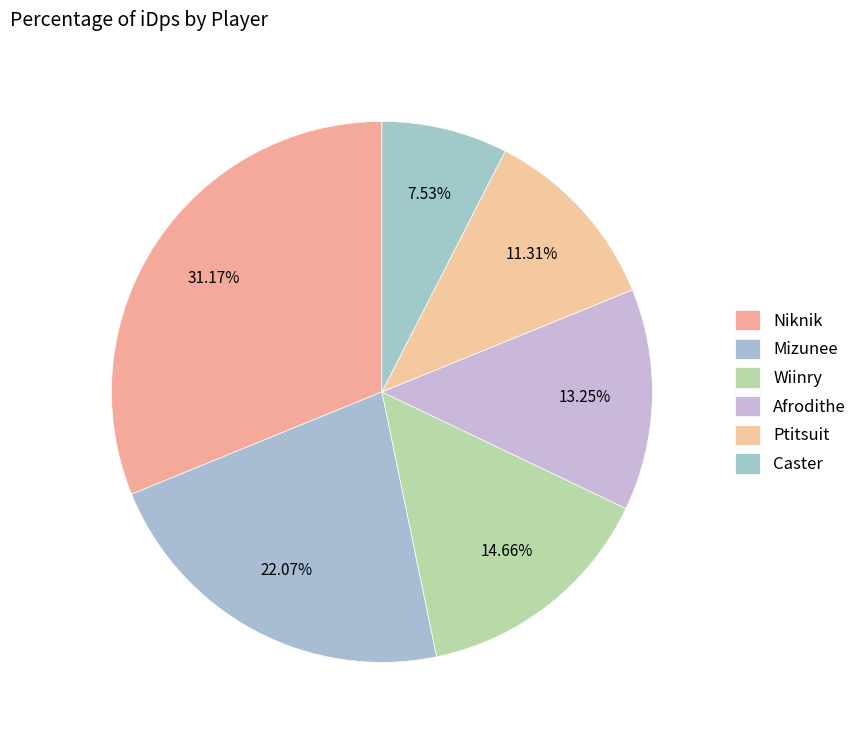

Does Ptitsuit represent more than half of the total?

No